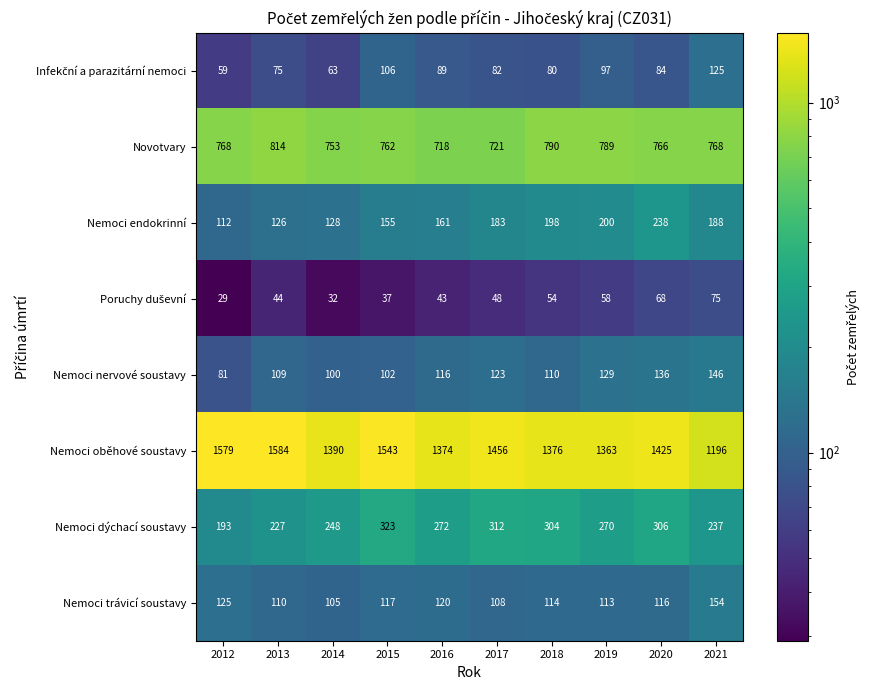

How many categories are shown in the chart?

10